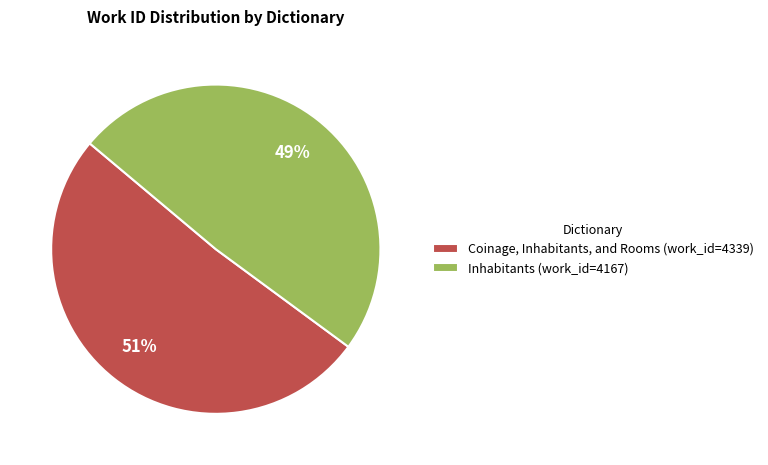

Count the number of slices in the pie.

2